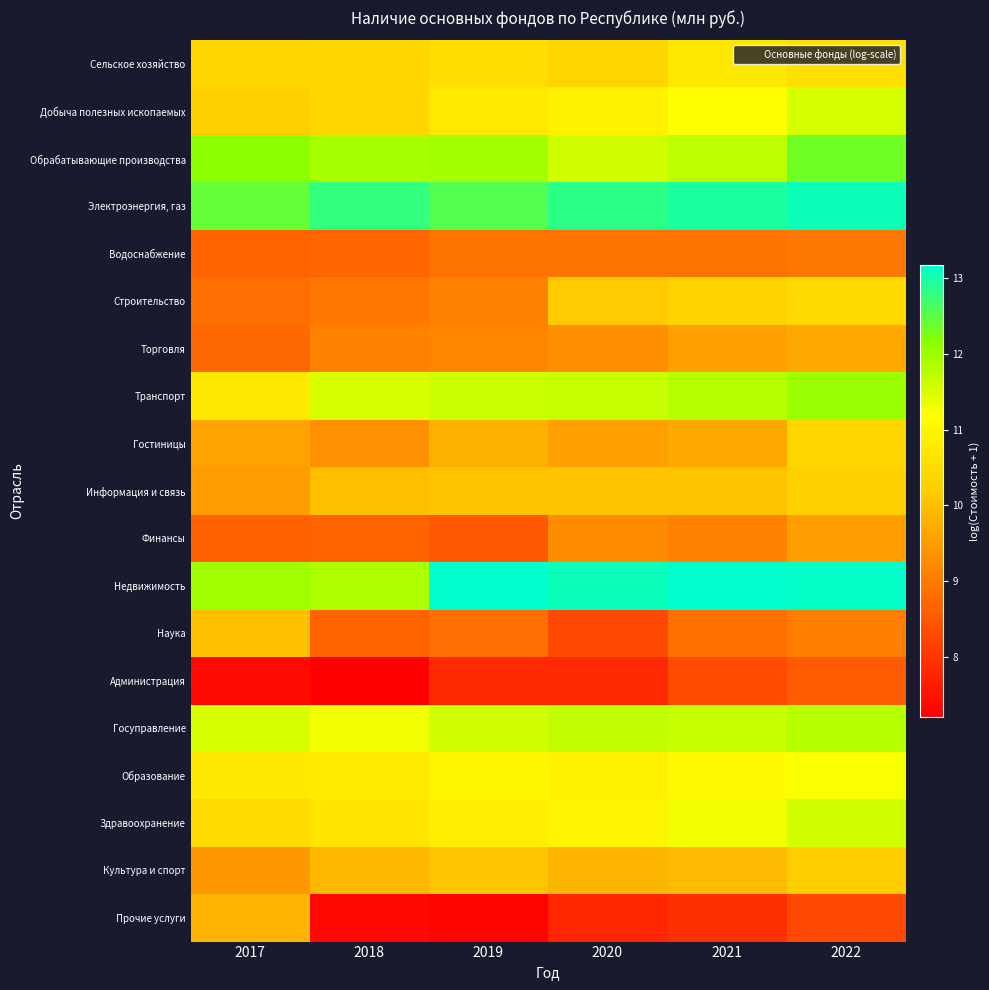

How many series are shown in this chart?

19